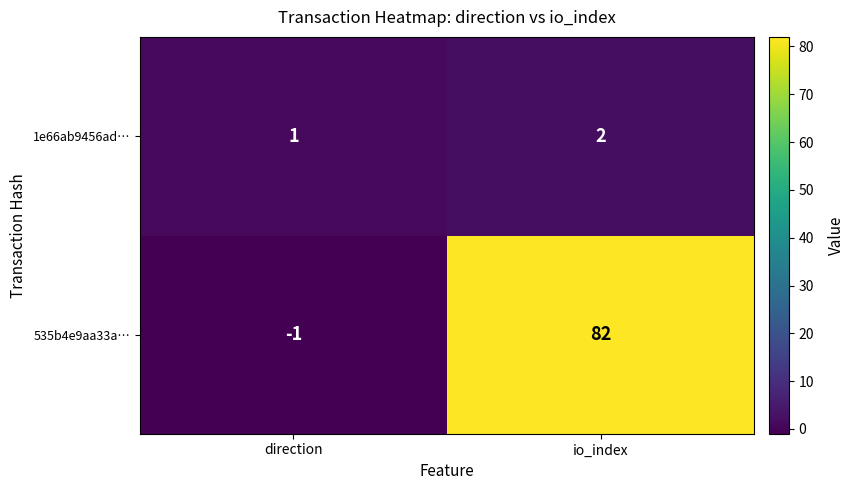

Which series changed the most between direction and io_index?

535b4e9aa33a…